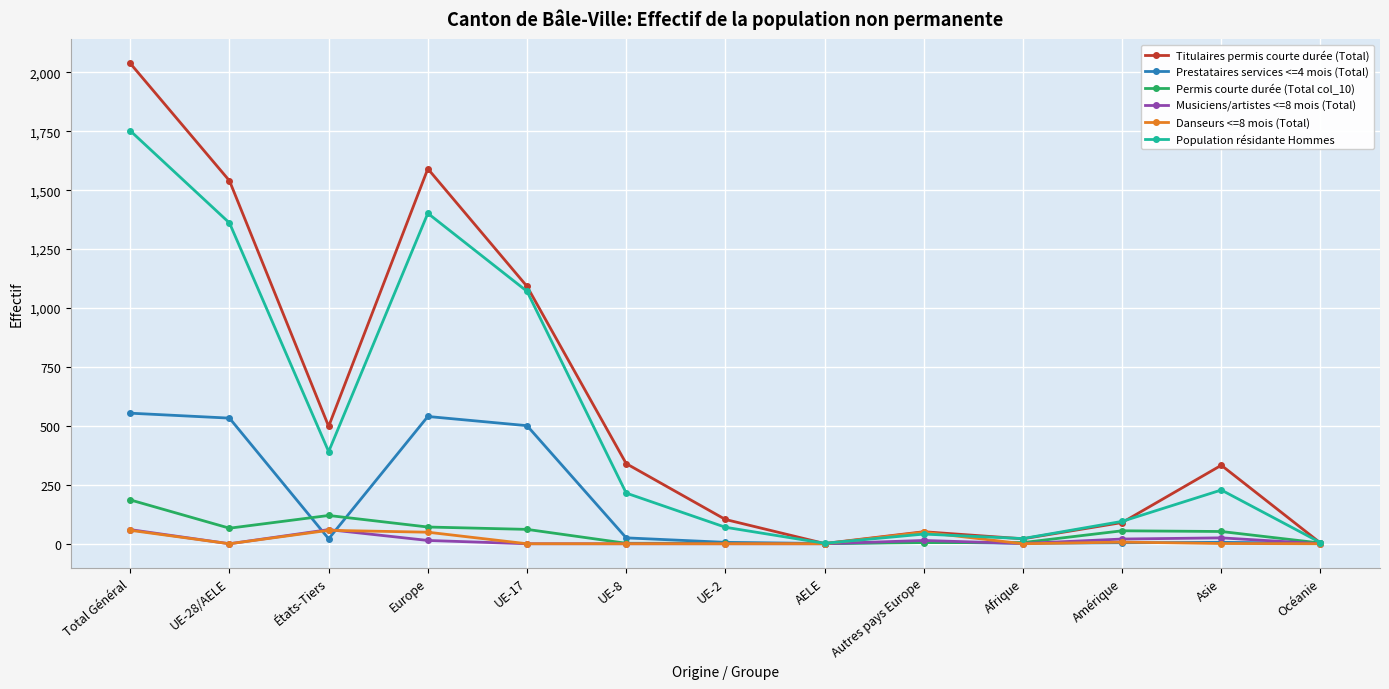

At which label does Musiciens/artistes <=8 mois (Total) first exceed 1?

Total Général